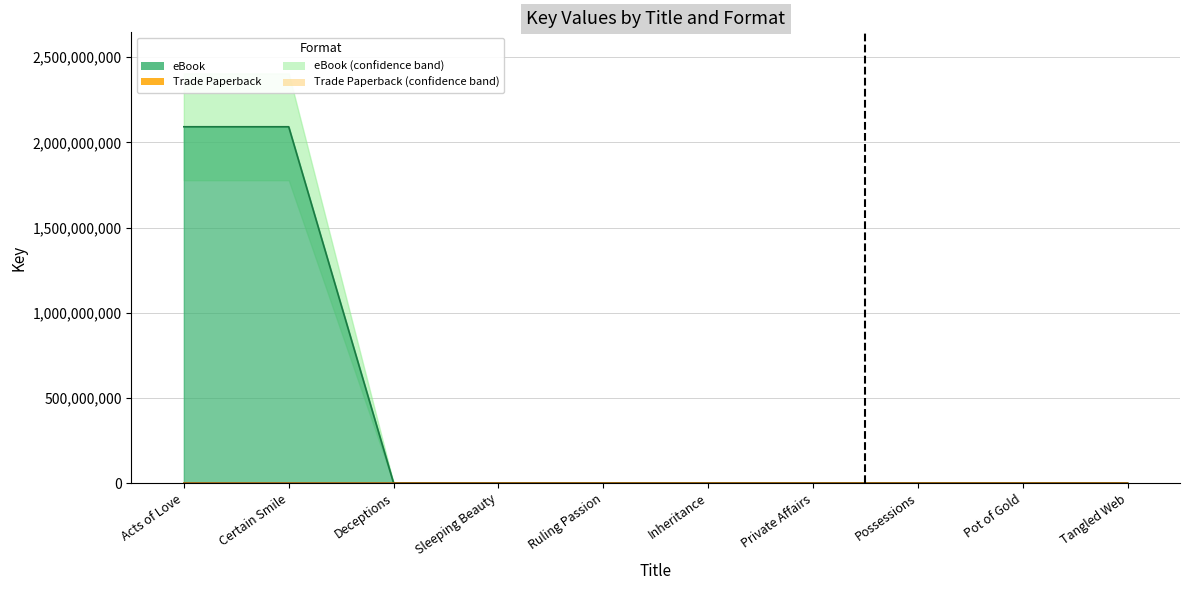

True or false: eBook and Trade Paperback cross at least once.

False